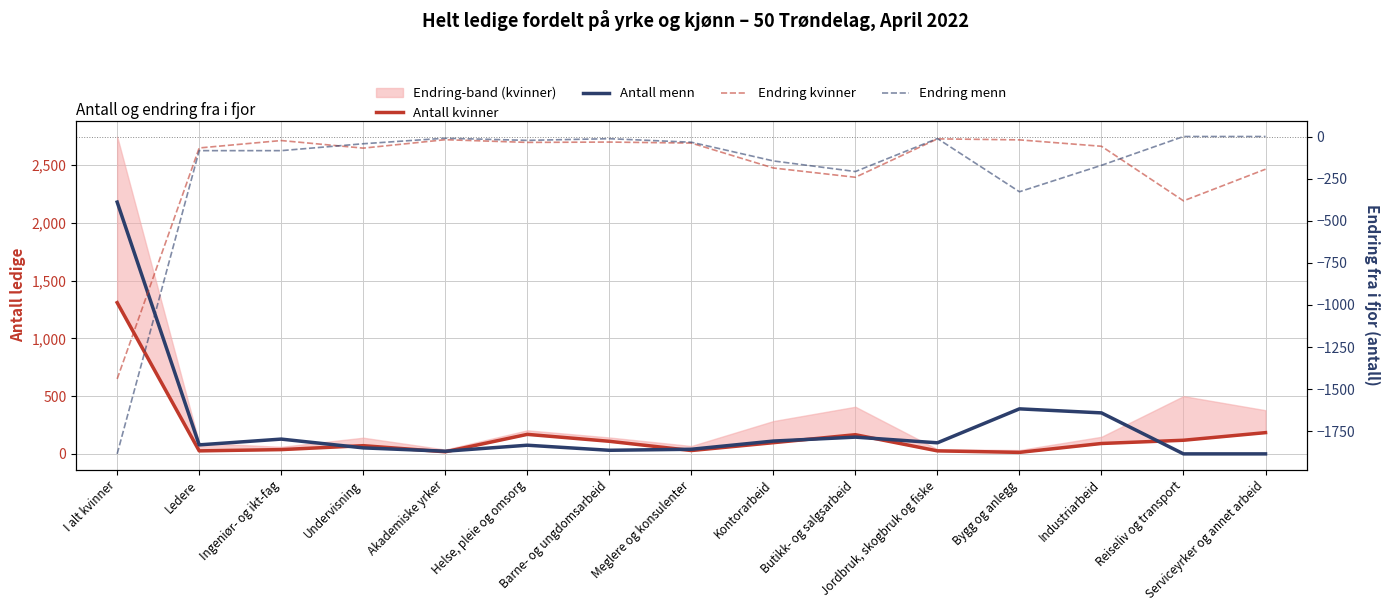

Read the Antall kvinner value at Industriarbeid.

90